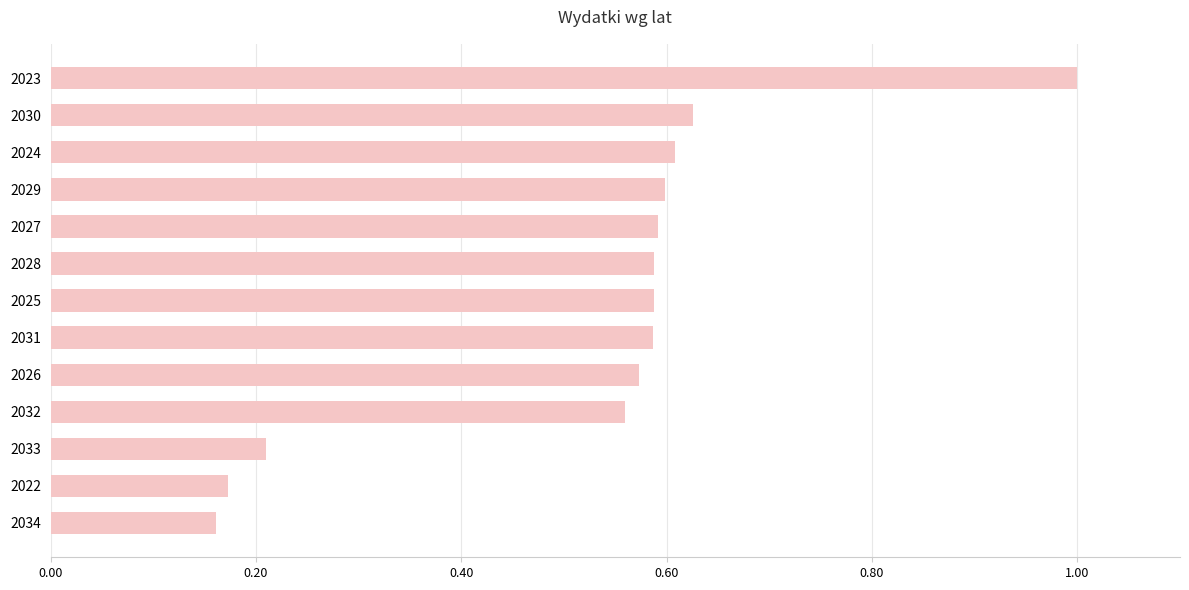

Is it true that the value at 2024 is 0.6?

True